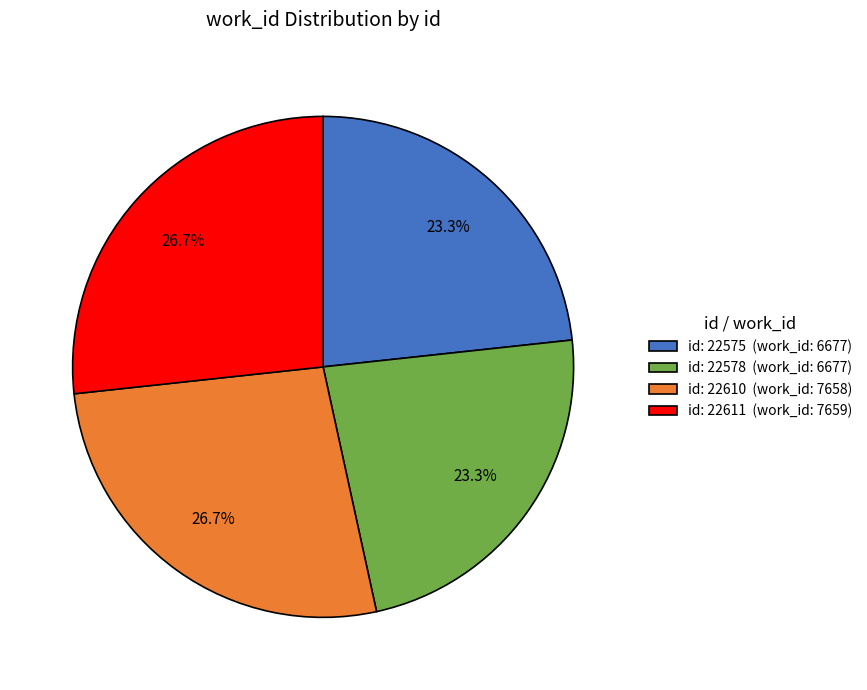

Is there a majority slice in this chart?

No